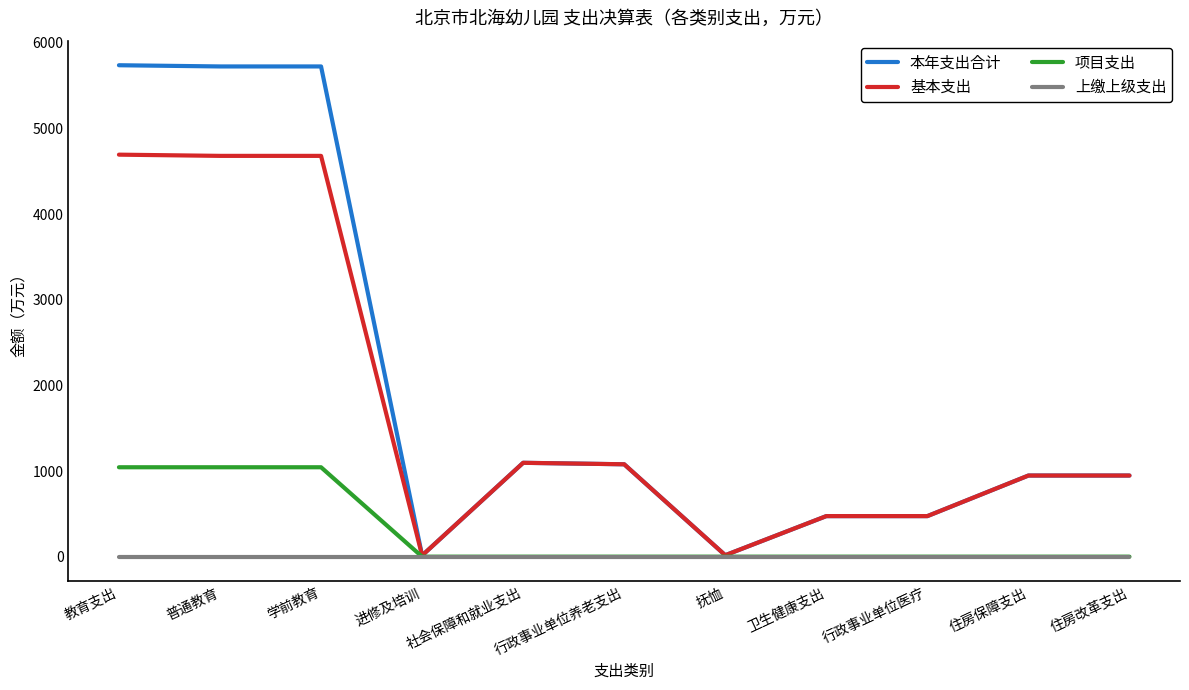

What is the maximum value for 项目支出?

1043.9